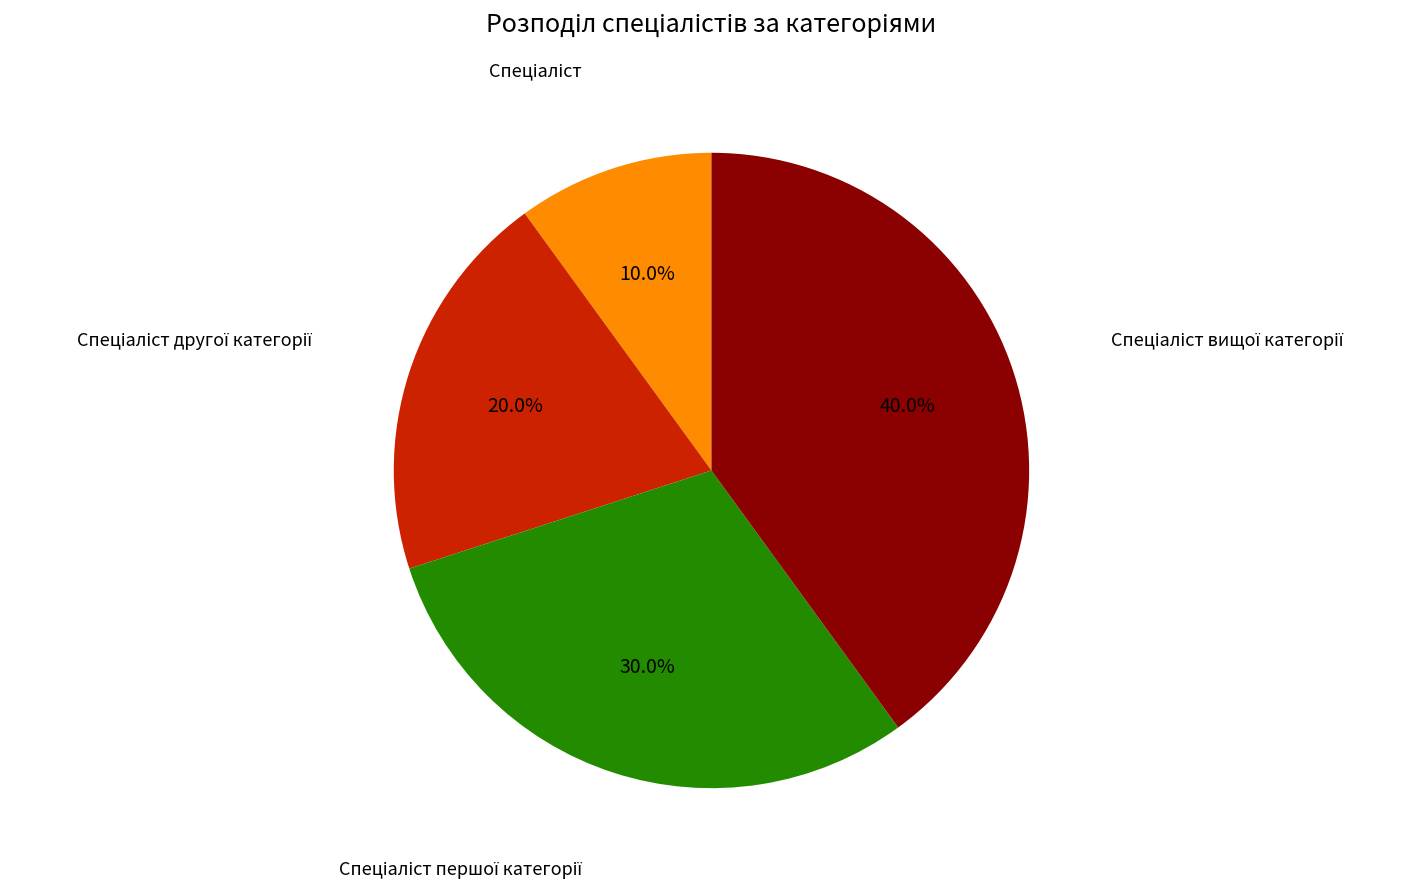

Is there any slice that represents more than half of the pie?

No